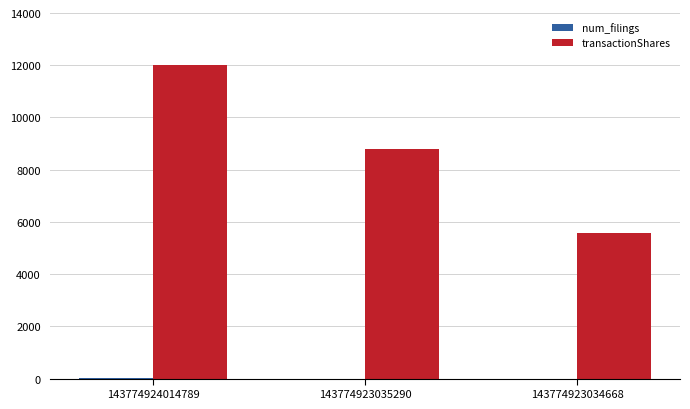

Is it true that transactionShares equals 5562 at 143774923034668?

True